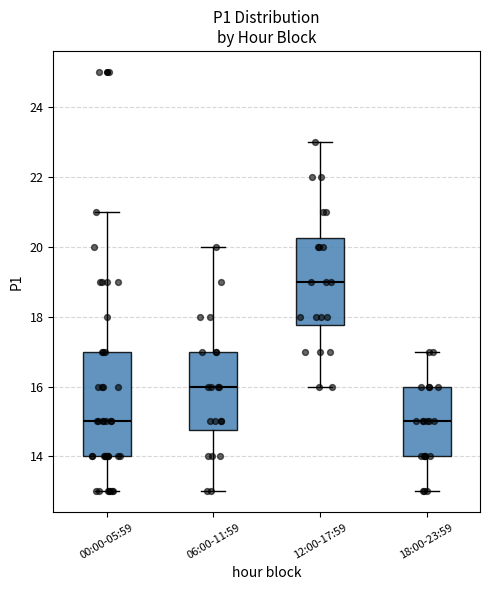

Reading left to right, read every box against the y-axis: the position of its median line, the range the box covers, and the ends of its whiskers. The values are not printed on the chart, so give them approximately, as read against the axis.

00:00-05:59: median 15.0, box 14.0 to 17.0, whiskers 13.0 to 21.0
06:00-11:59: median 16.0, box 14.8 to 17.0, whiskers 13.0 to 20.0
12:00-17:59: median 19.0, box 17.8 to 20.2, whiskers 16.0 to 23.0
18:00-23:59: median 15.0, box 14.0 to 16.0, whiskers 13.0 to 17.0